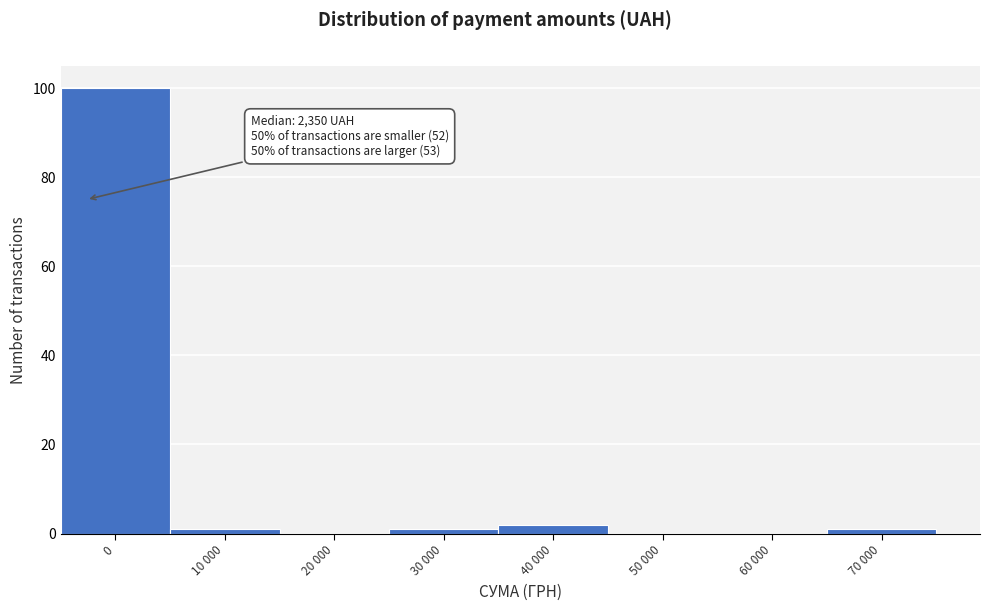

Reading left to right, extract all data points from this chart.

0=100	10 000=1	20 000=0	30 000=1	40 000=2	50 000=0	60 000=0	70 000=1